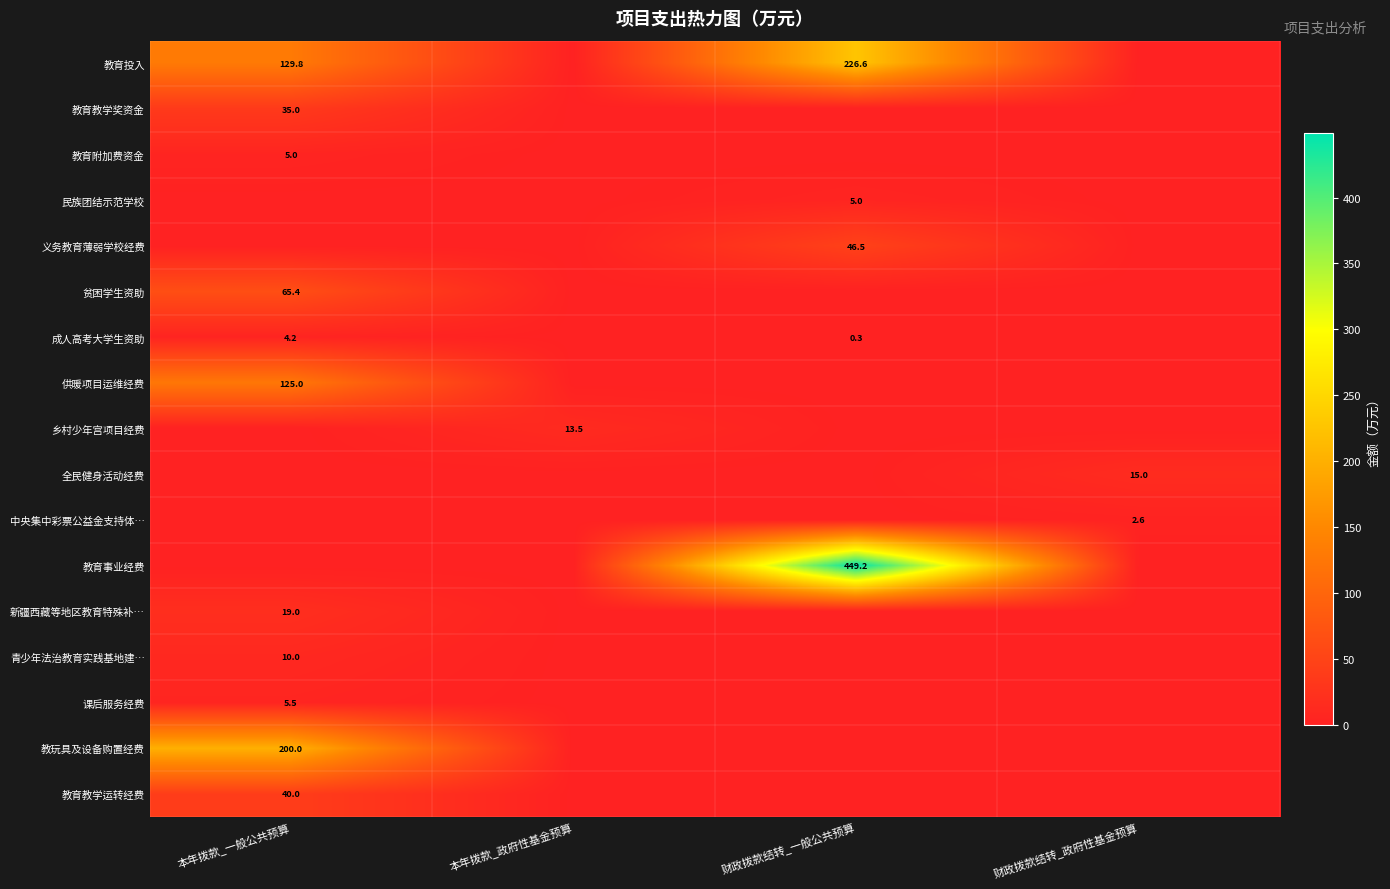

The 贫困学生资助 series shows 65.4 at 本年拨款_一般公共预算. True or false?

True